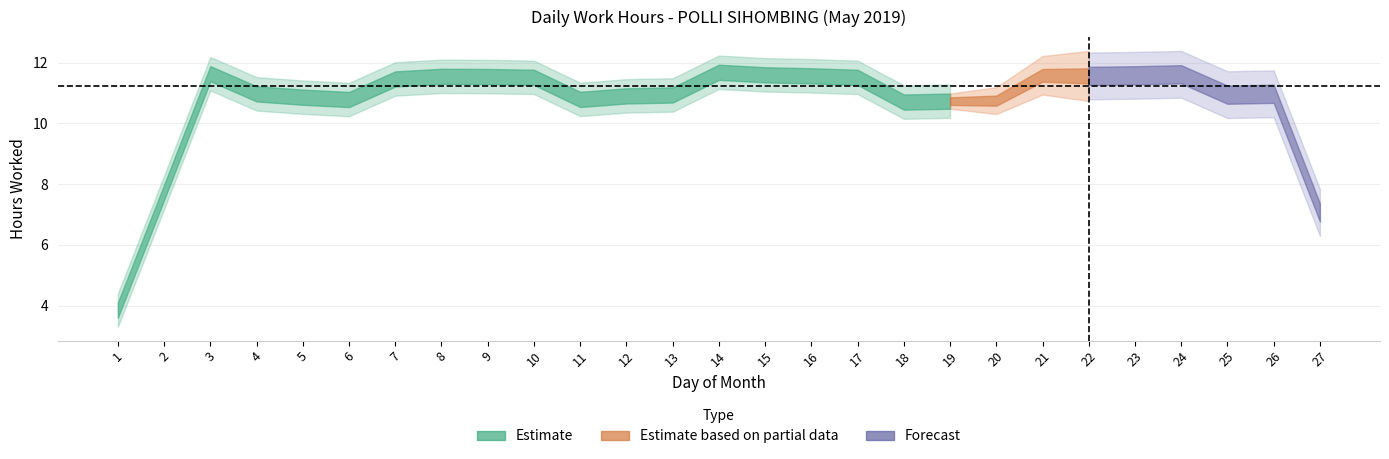

How many values are above zero?

26